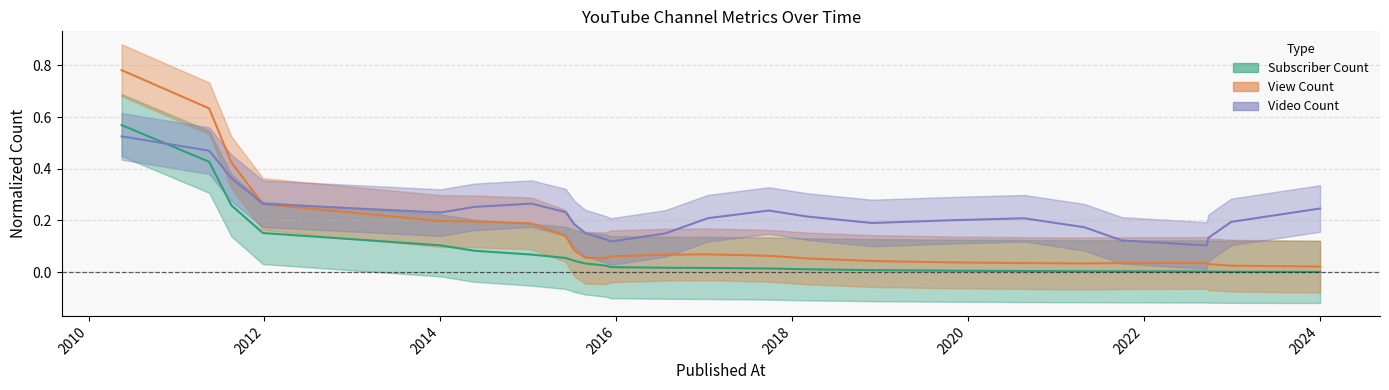

True or false: Subscriber Count and Video Count intersect in this chart.

True